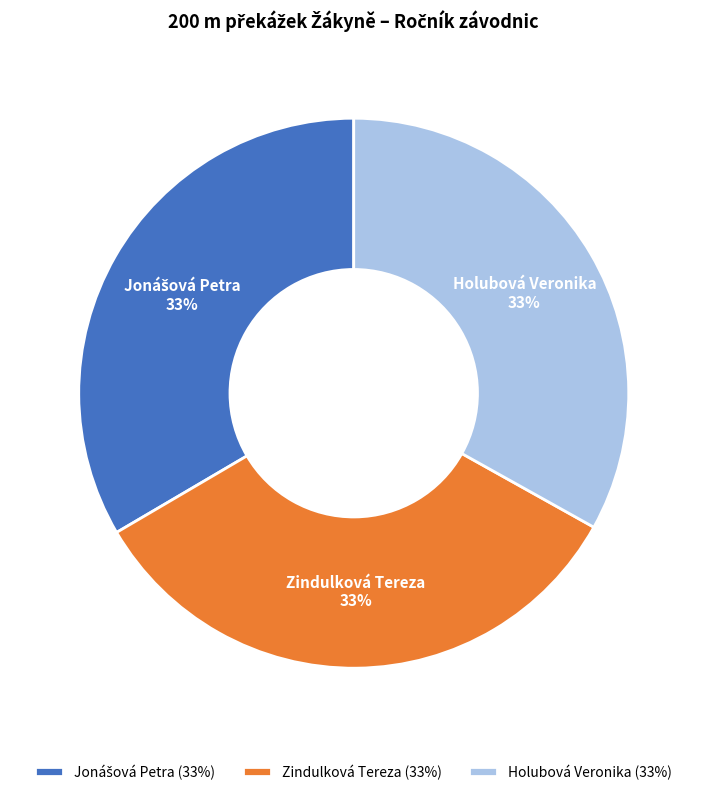

To the nearest percent, what percentage of the pie is Zindulková Tereza?

33%